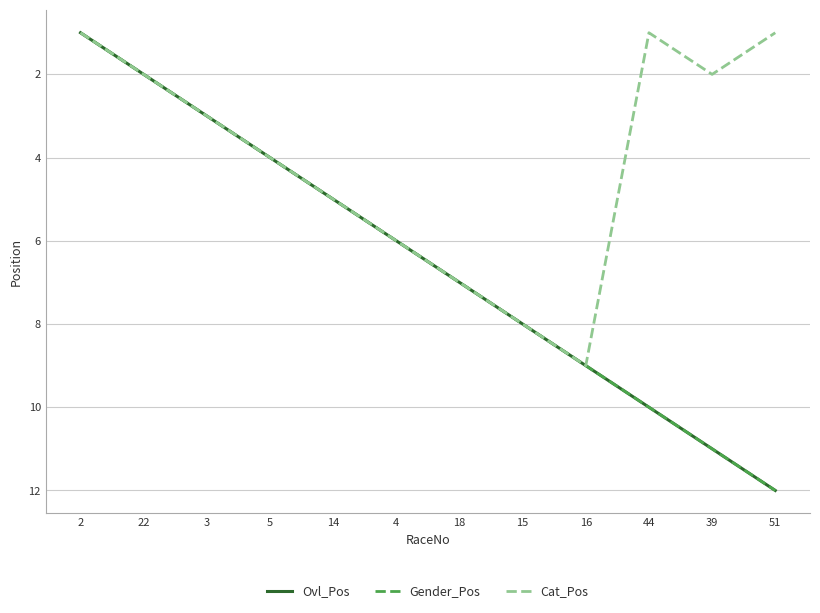

Reading left to right, transcribe all the data shown in this chart.

Ovl_Pos: 2=1	22=2	3=3	5=4	14=5	4=6	18=7	15=8	16=9	44=10	39=11	51=12
Gender_Pos: 2=1	22=2	3=3	5=4	14=5	4=6	18=7	15=8	16=9	44=10	39=11	51=12
Cat_Pos: 2=1	22=2	3=3	5=4	14=5	4=6	18=7	15=8	16=9	44=1	39=2	51=1